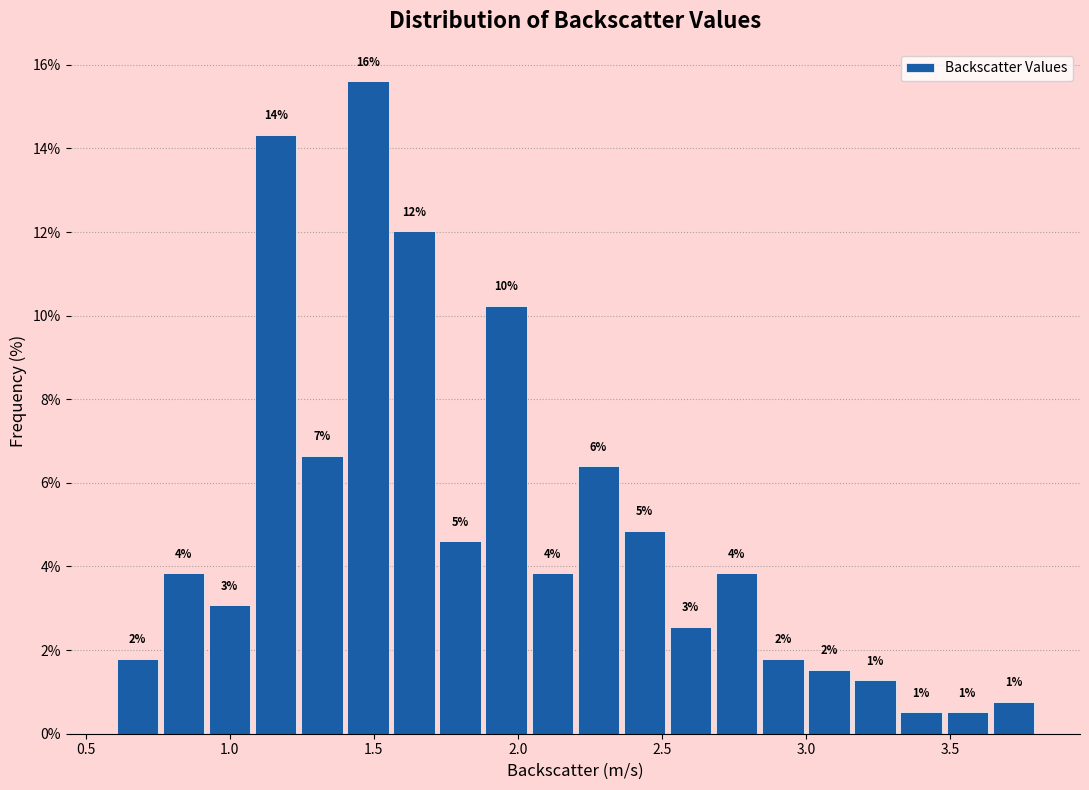

Around what value on the x-axis is the tallest bar? Give the approximate position of its centre, as read against the axis.

1.50